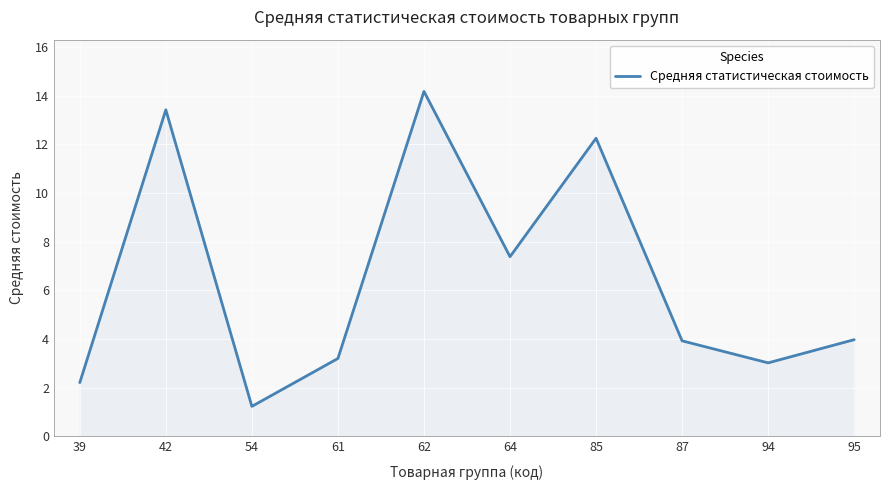

How many lines are shown in the chart?

1